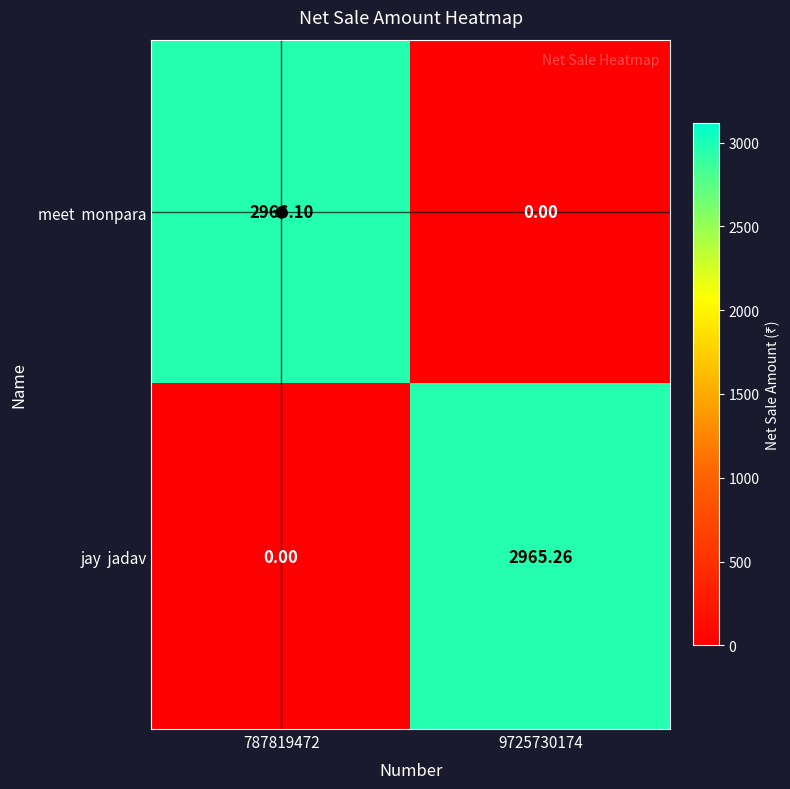

Which series has the widest spread of values?

meet monpara